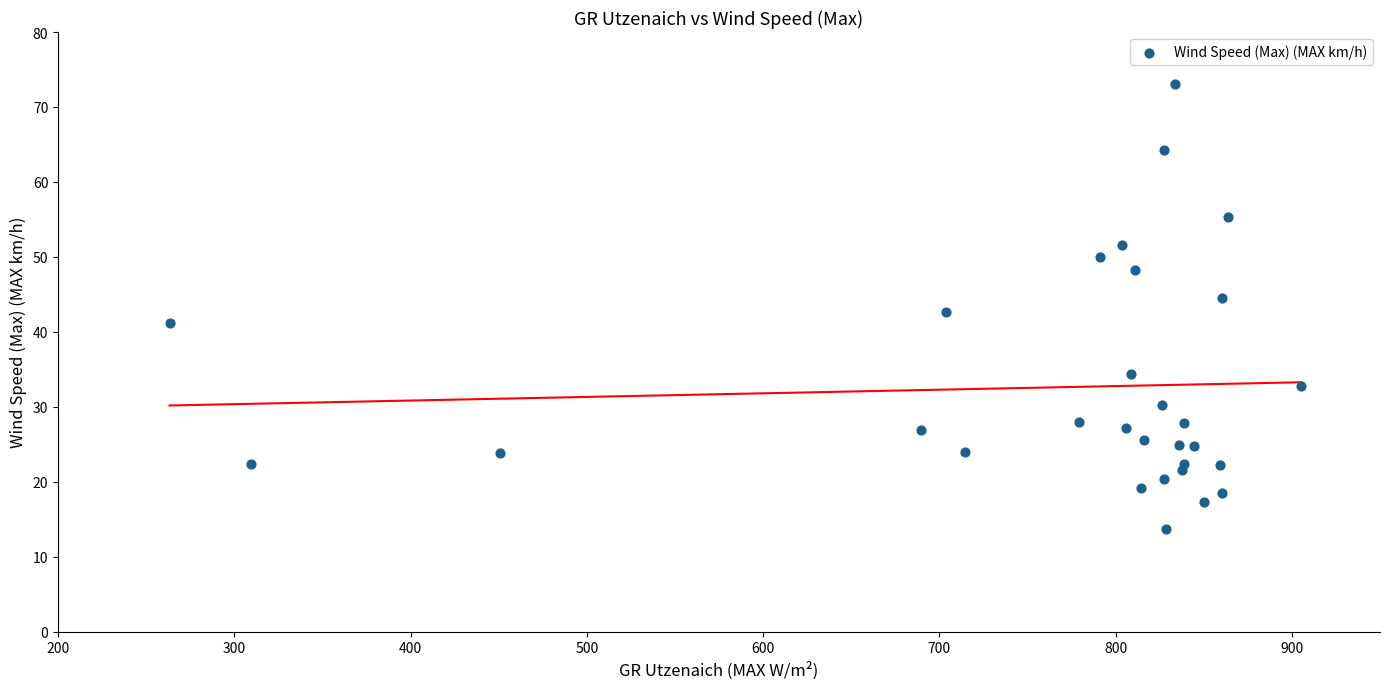

What is the range of Y values (max minus min)?

59.4